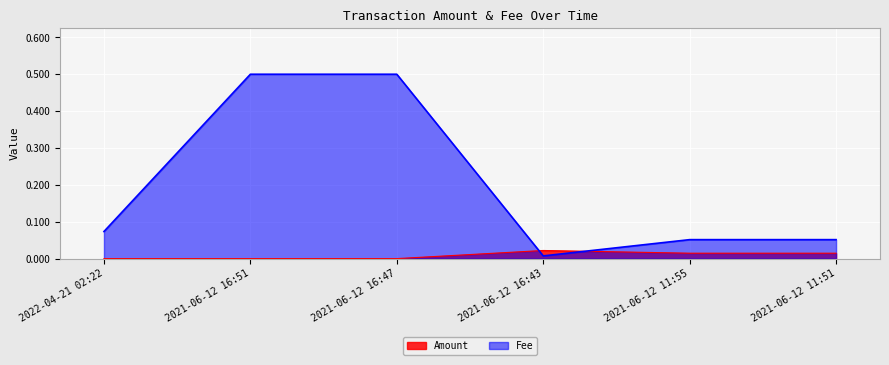

Does the chart display data point markers on the line(s)?

No